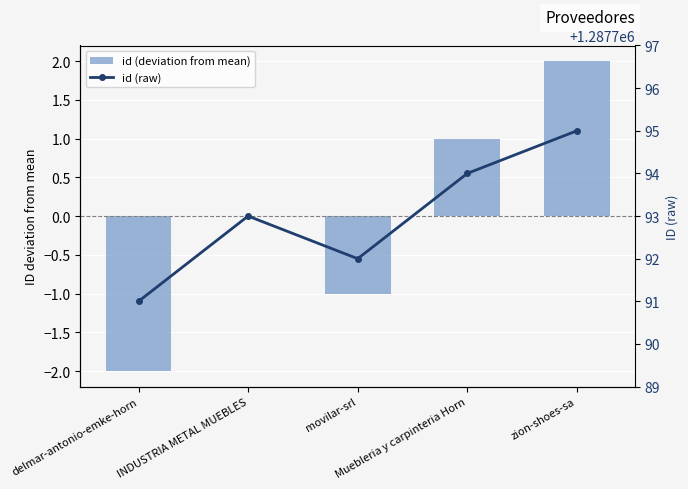

Reading left to right, list all the values displayed in this chart.

id (deviation from mean): -2	0	-1	1	2
id (raw): 1287791	1287793	1287792	1287794	1287795